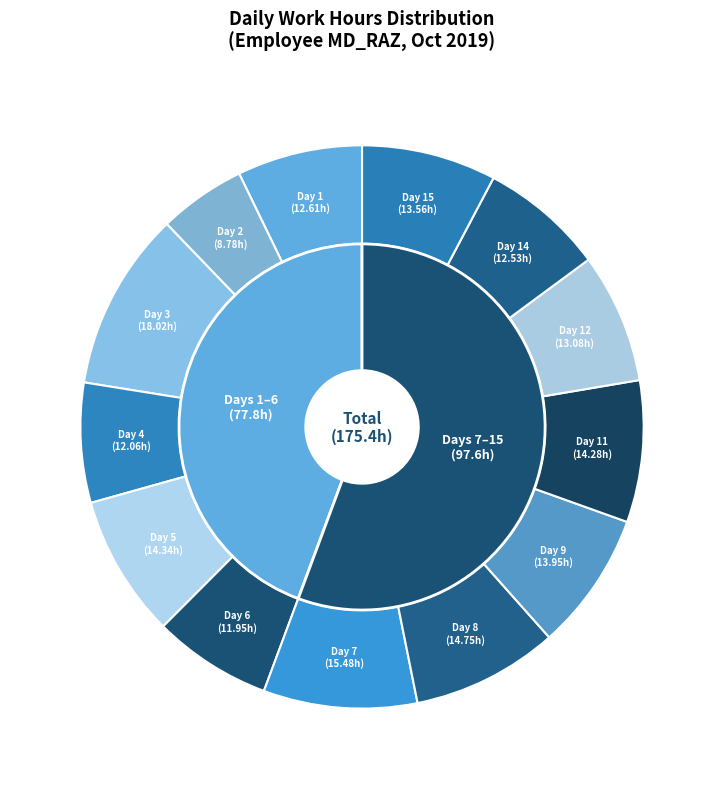

To the nearest percent, what portion does Day 5 represent?

8%